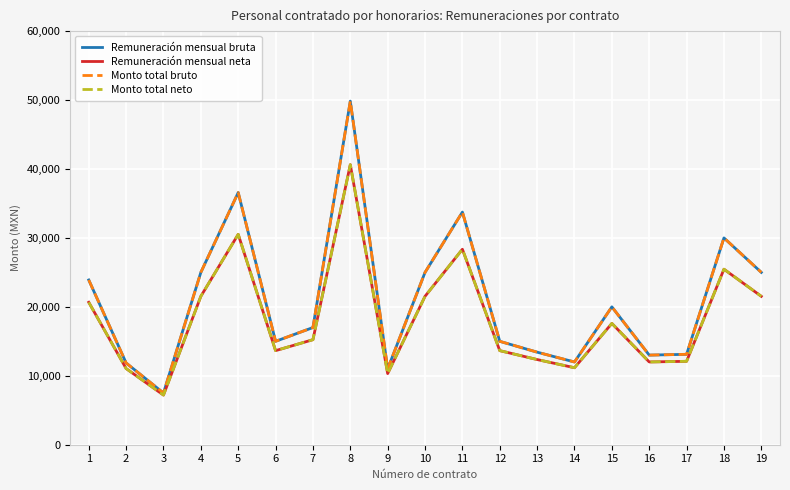

What is the value of the Monto total bruto point at the 6th from the left?

15000.0